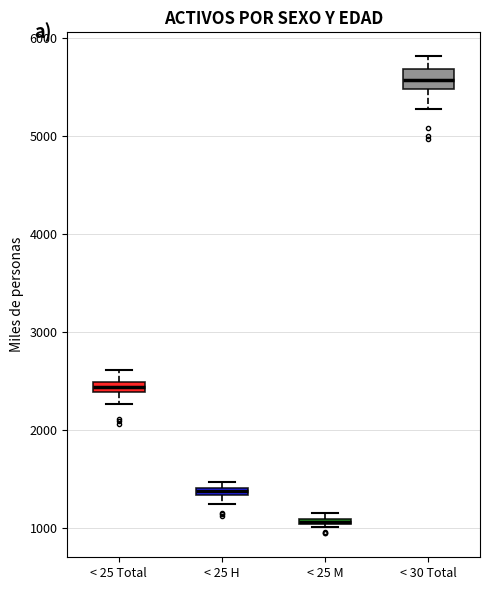

Where is the lower edge of the box for < 25 M on the y-axis? The values are not printed on the chart, so give them approximately, as read against the axis.

1000